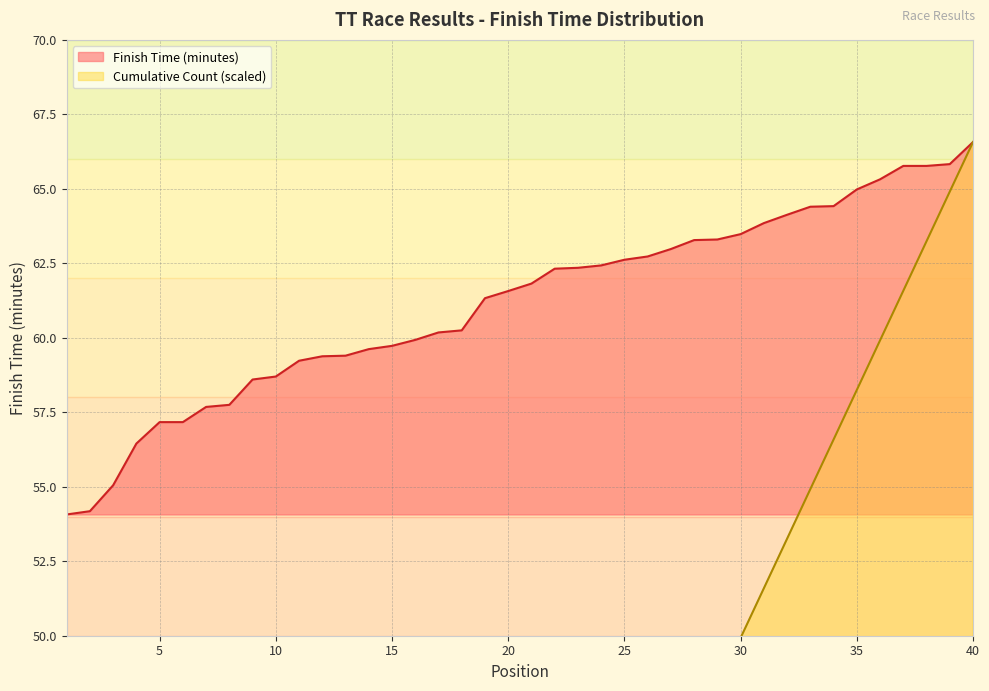

Is it true that Cumulative Count equals 8.3 at 5?

True